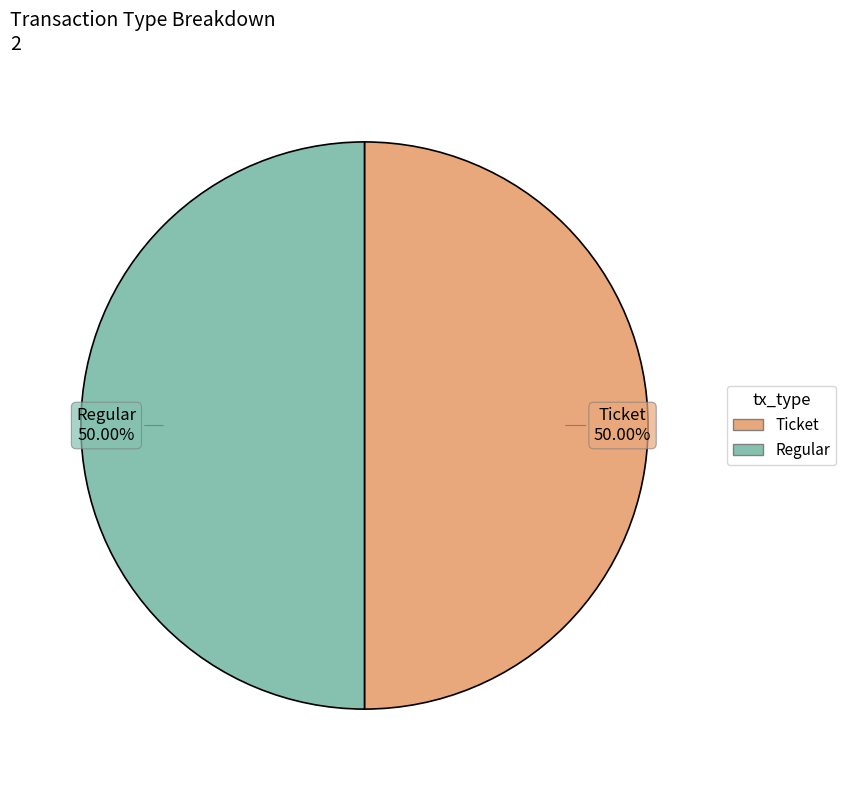

What percentage is the Regular slice, to the nearest percent?

50%